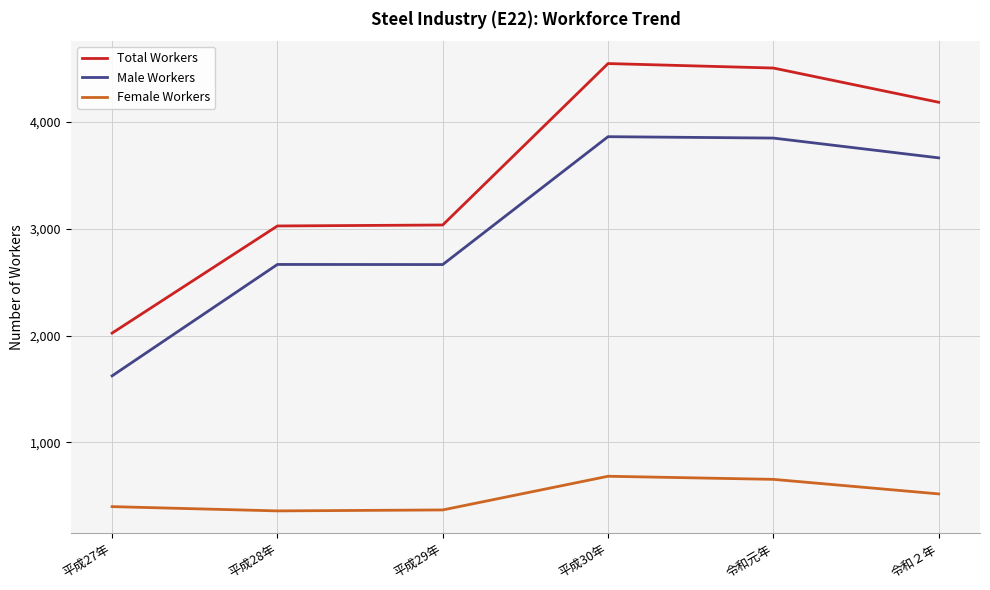

What is the total value across all series at 平成30年?

9088